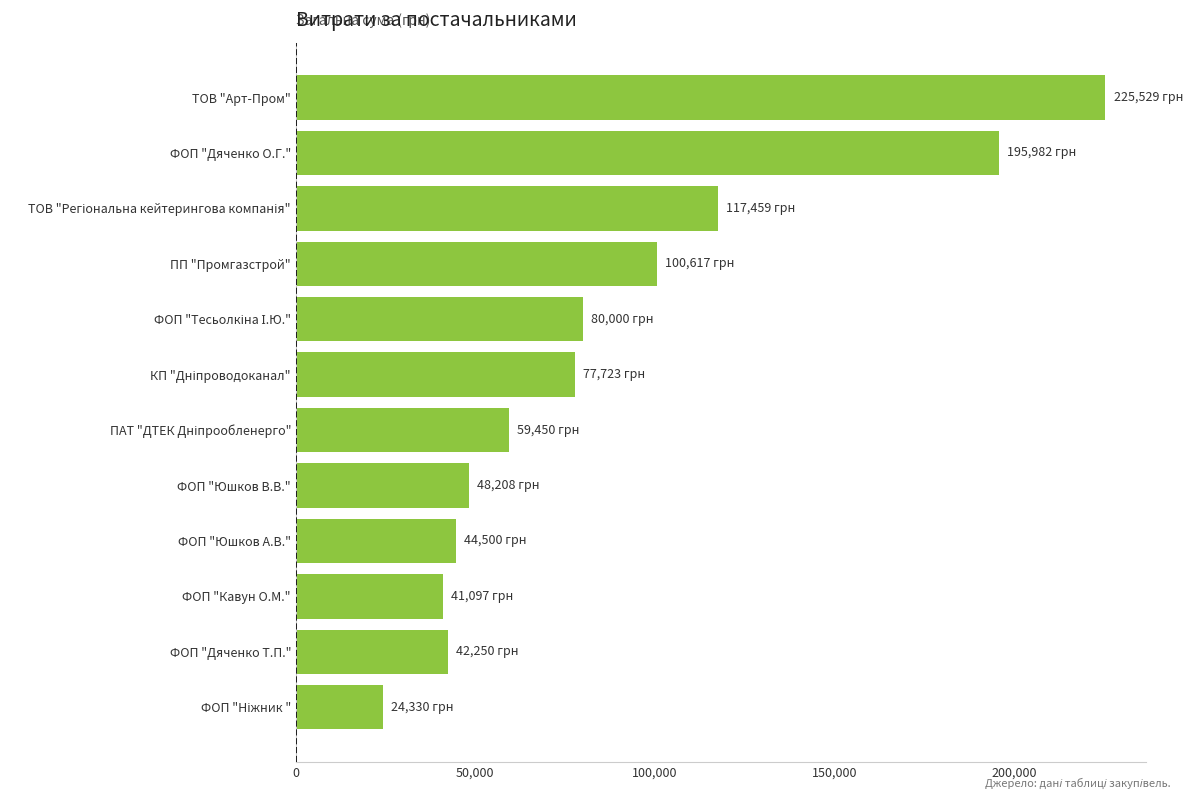

What is the change in value from ТОВ "Арт-Пром" to ПП "Промгазстрой"?

-124912.0